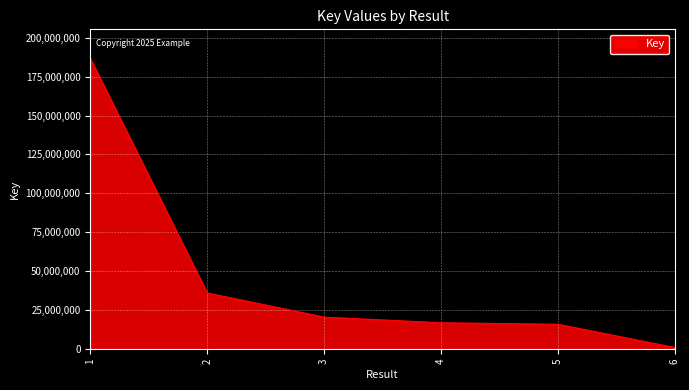

What is the difference between the maximum and minimum values?

185578939